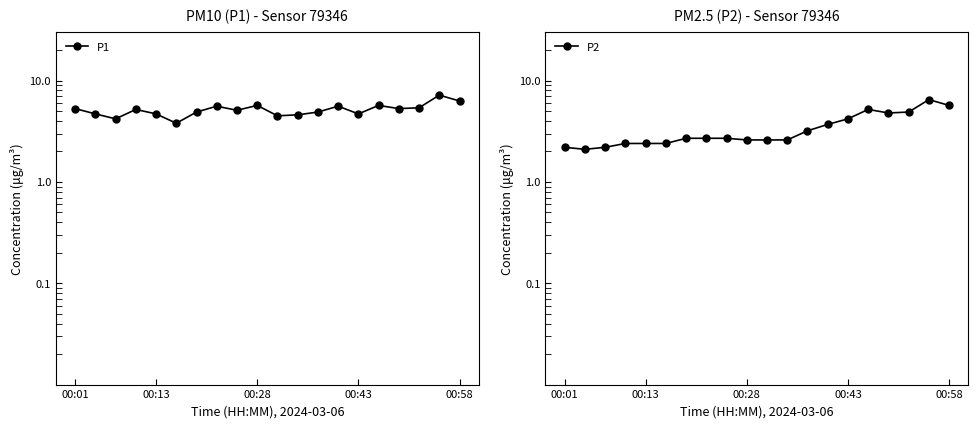

List the series in order of their overall mean, lowest first.

P2, P1